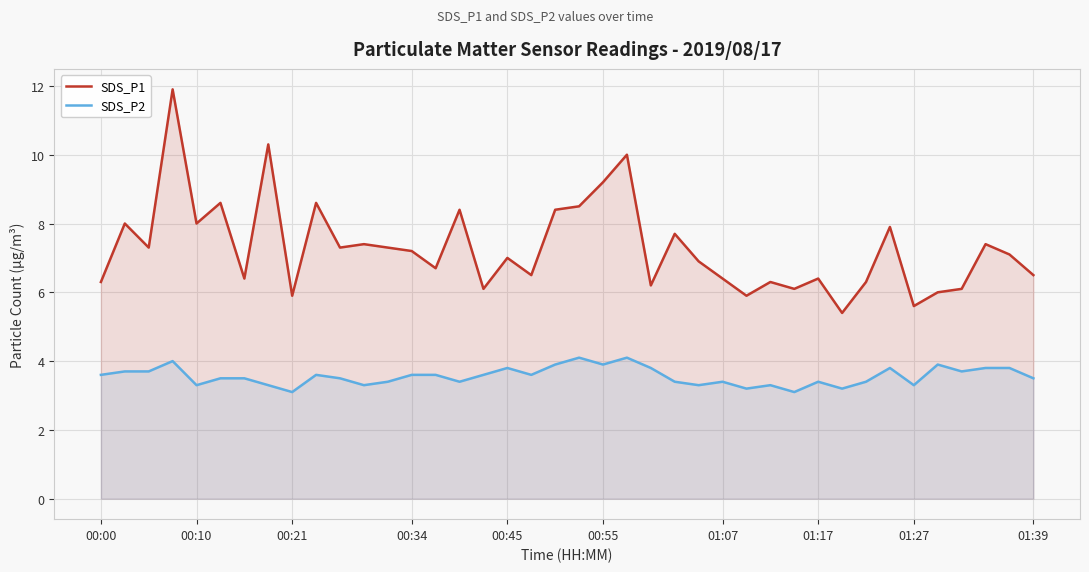

True or false: SDS_P2 and SDS_P1 intersect in this chart.

False